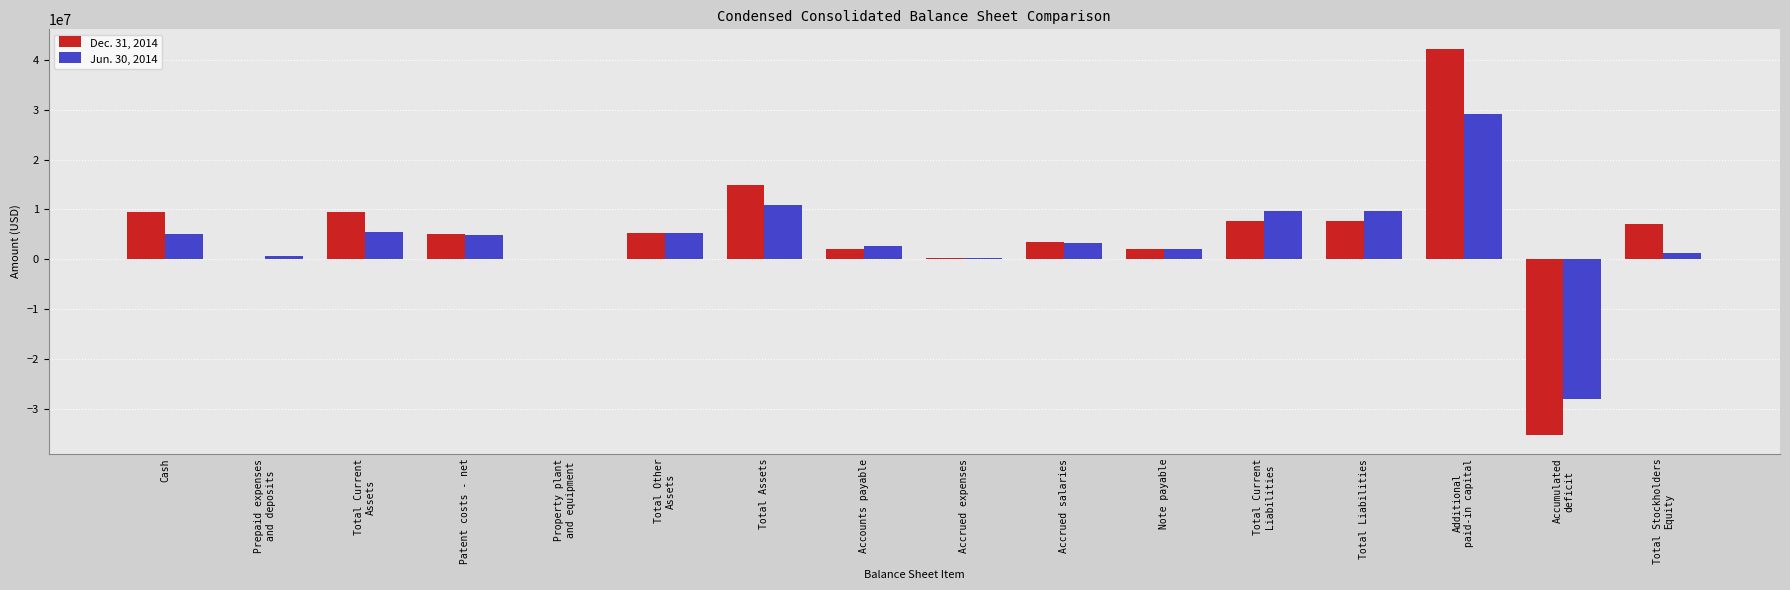

What value does the Jun. 30, 2014 series have at Accrued expenses, to the nearest 50?

336000